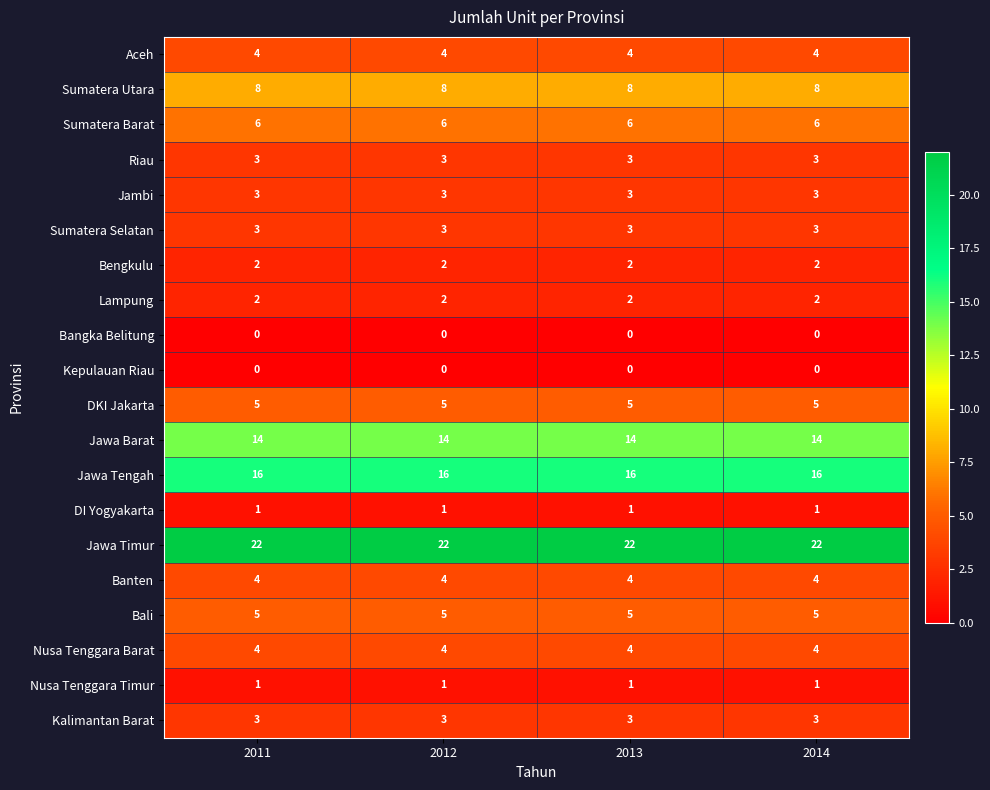

The value of Lampung at 2012 is 2. True or false?

True